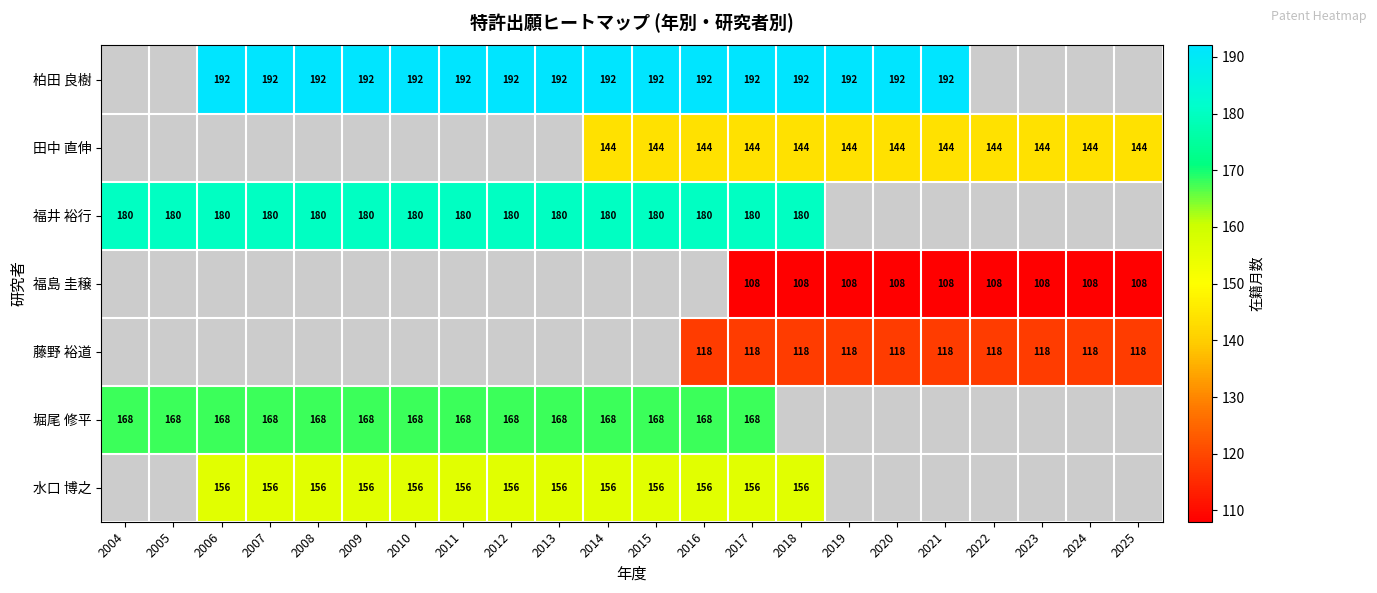

Is it true that 藤野 裕道 equals 118 at 2023?

True